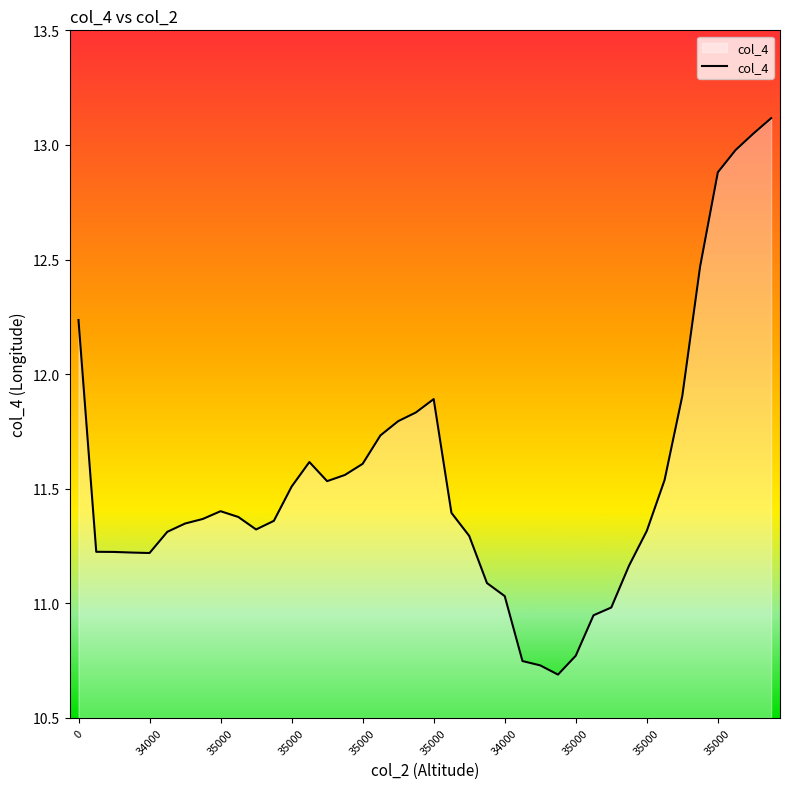

What is the greatest value displayed?

13.1